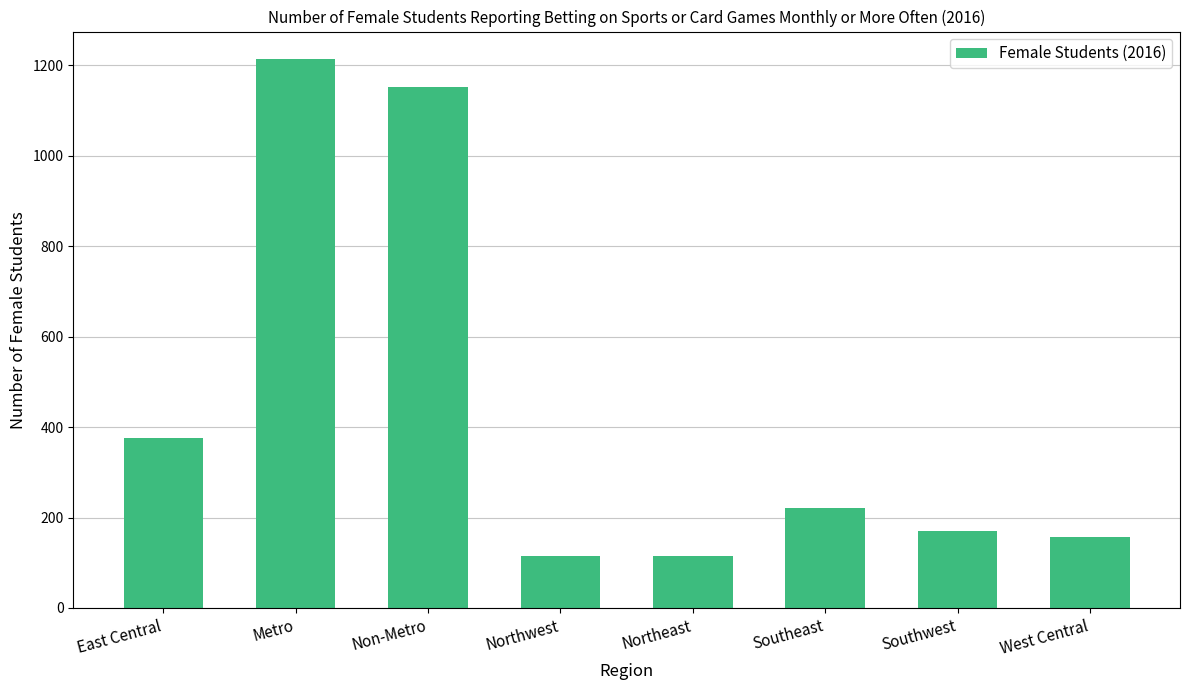

Are the bars horizontal?

No